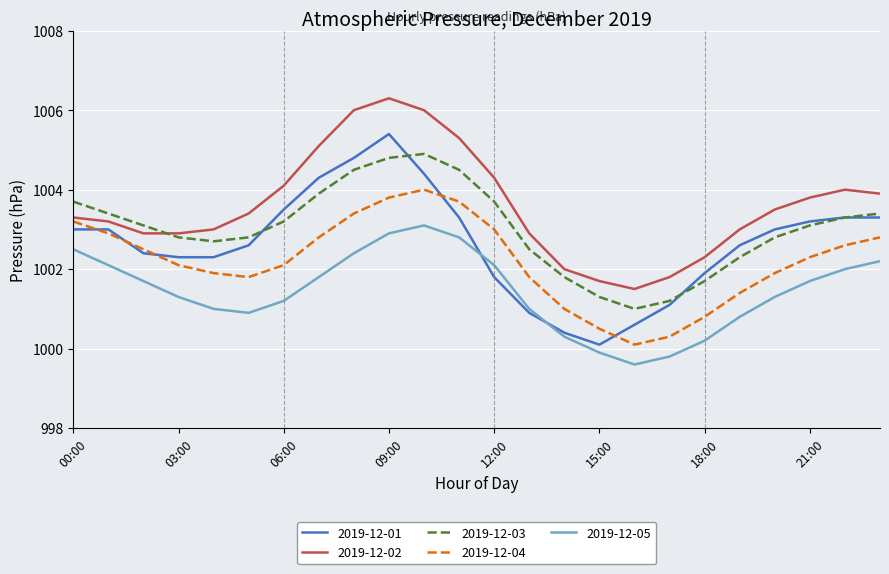

What is the average value of the 2019-12-04 series?

1002.2